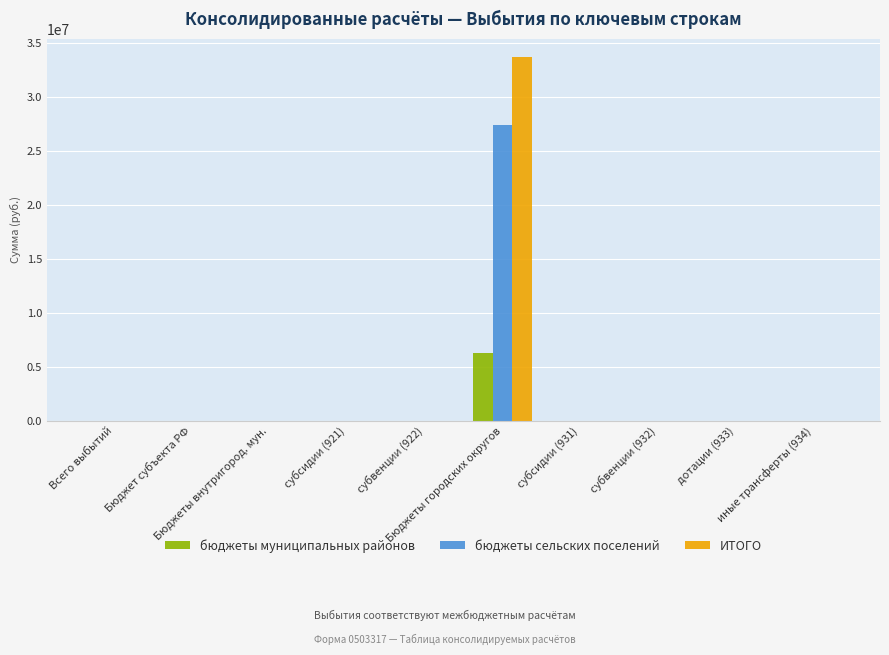

Is it true that бюджеты муниципальных районов equals 6265264.6 at Бюджеты городских округов?

True